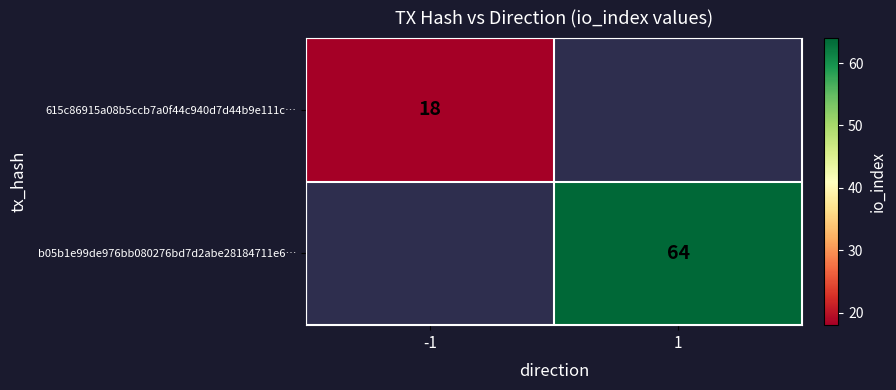

Is it true that 615c86915a08b5ccb7a0f44c940d7d44b9e111c… equals 18 at -1?

True